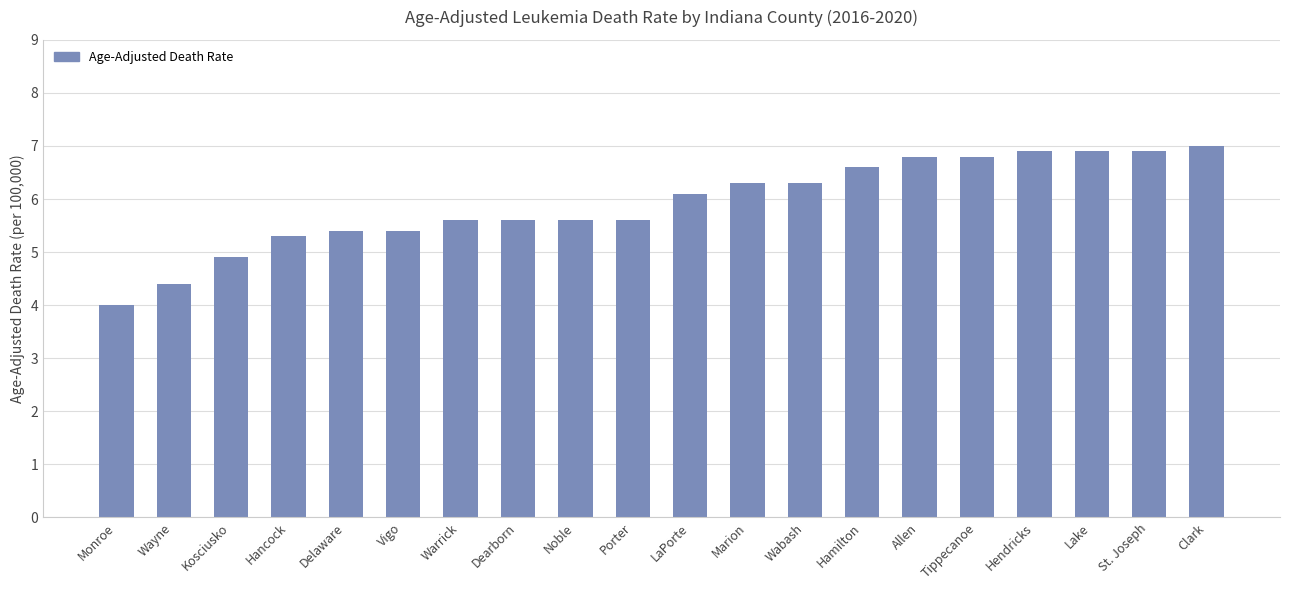

Where is the data nearest to the value 5?

Kosciusko